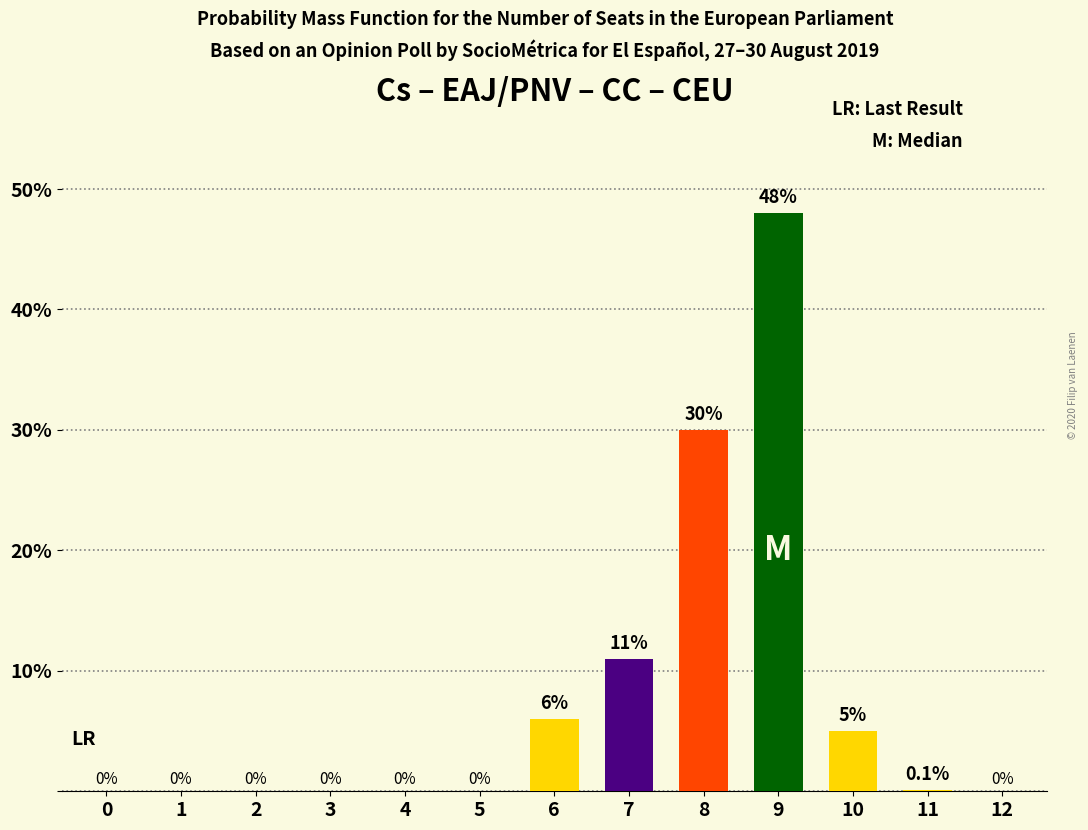

What is the sum of the values at 9 and 10?

53.0